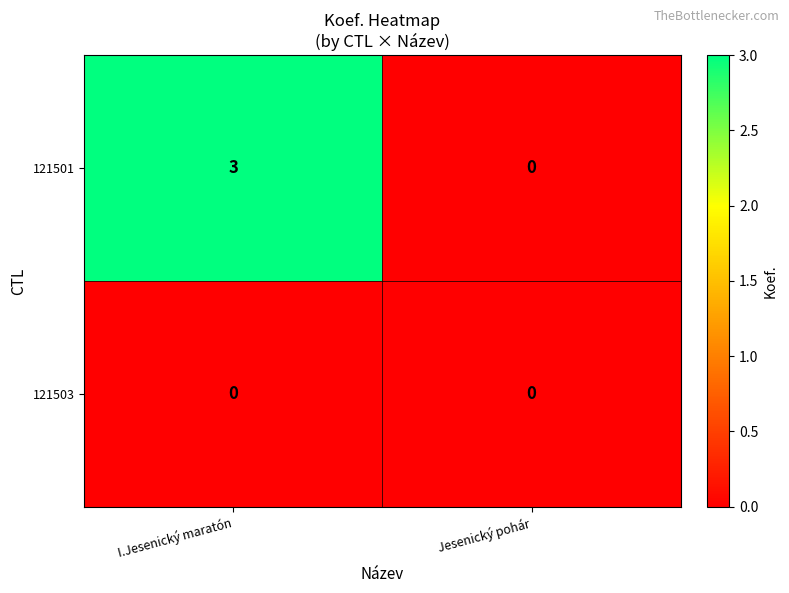

At which category is the sum across all series the highest?

I.Jesenický maratón